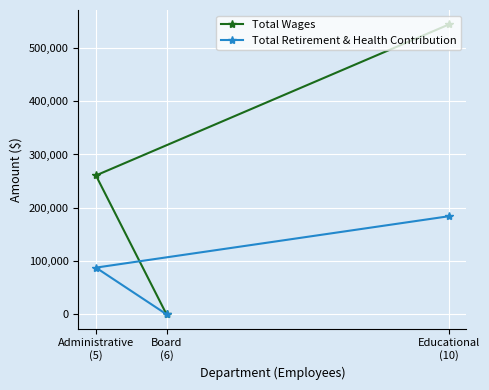

List the series in order of their overall mean, lowest first.

Total Retirement & Health Contribution, Total Wages